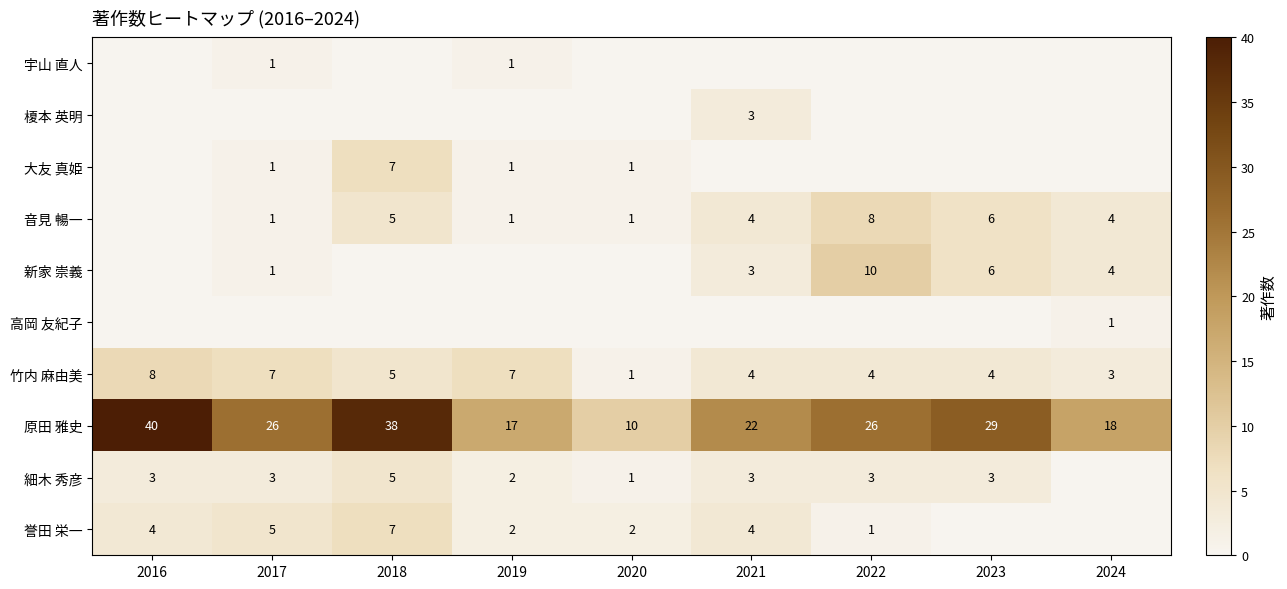

Count the 竹内 麻由美 values in the range 4 to 7.

6